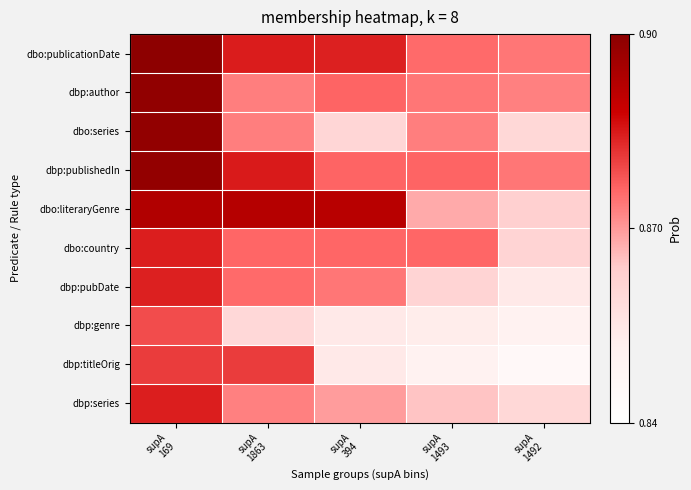

List the series in order of their peak value, highest first.

dbo:publicationDate, dbp:author, dbo:series, dbp:publishedIn, dbo:literaryGenre, dbp:series, dbo:country, dbp:pubDate, dbp:titleOrig, dbp:genre